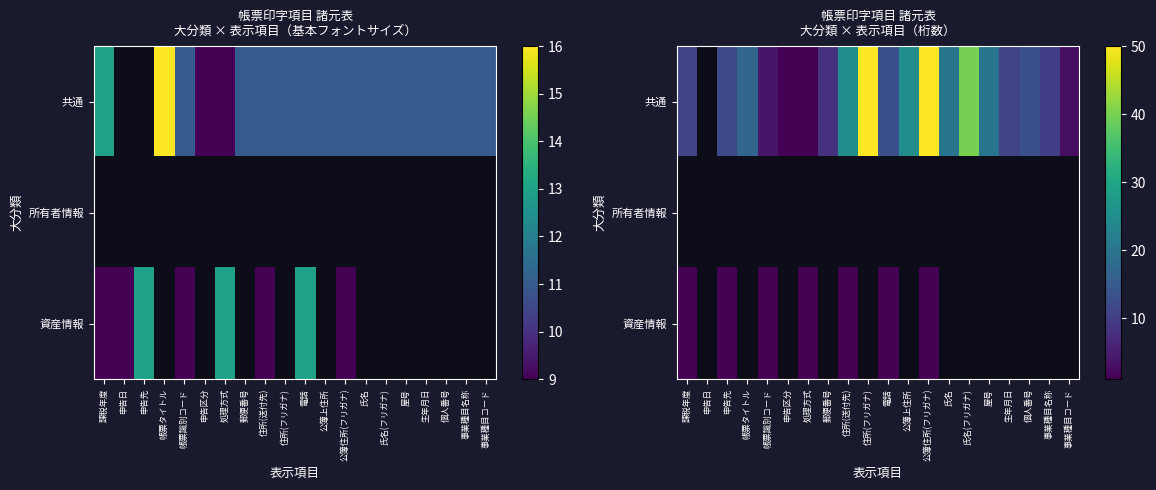

What is the maximum value shown in the chart?

50.0